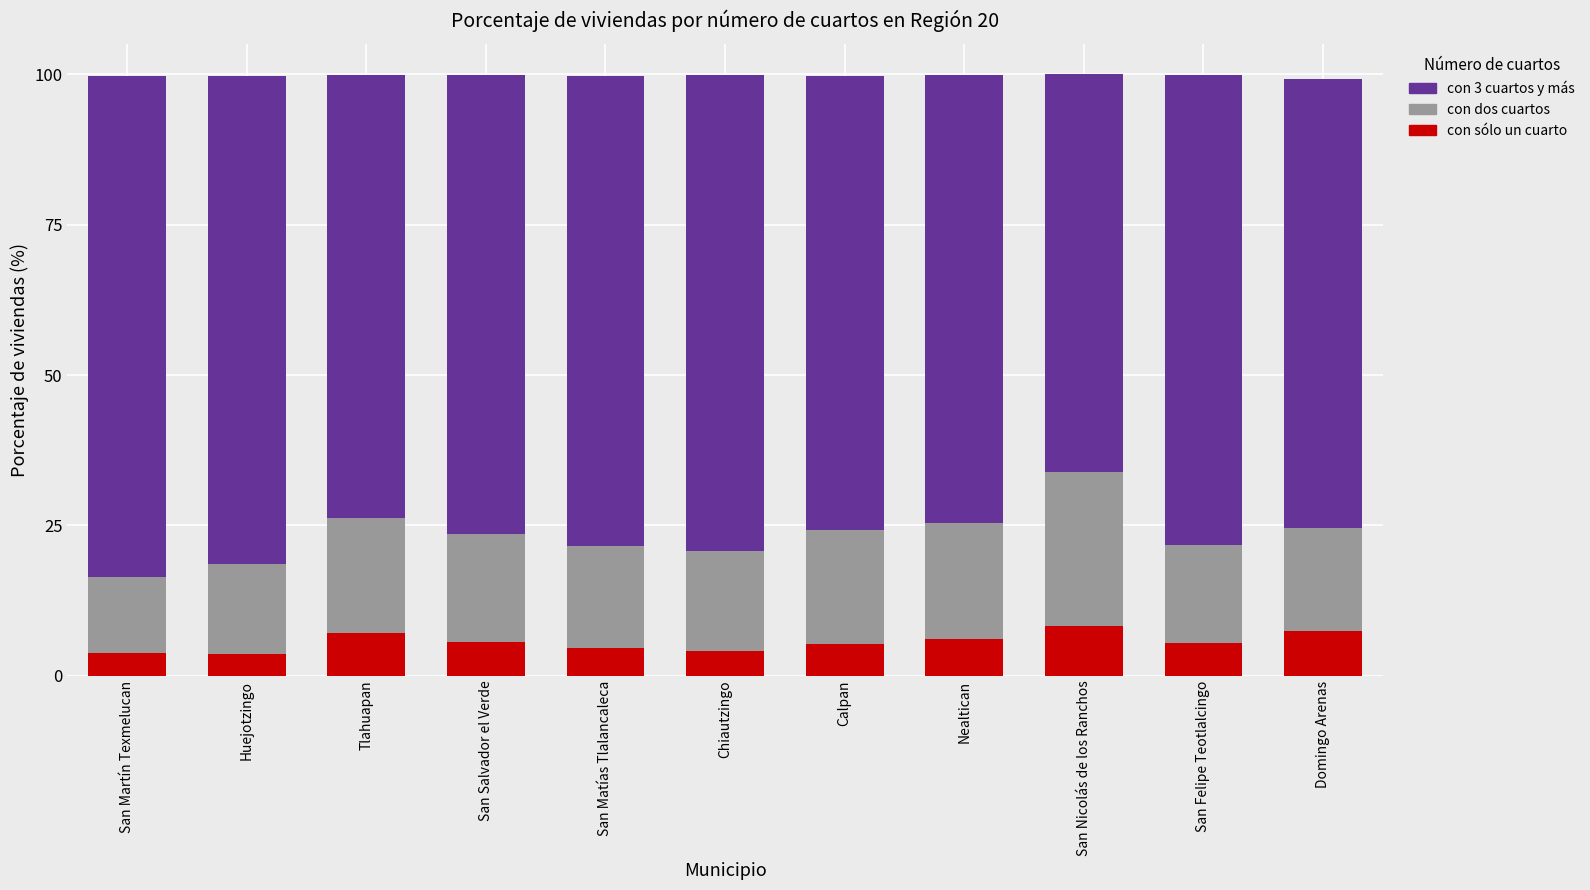

What is the highest value of the con sólo un cuarto series?

8.2